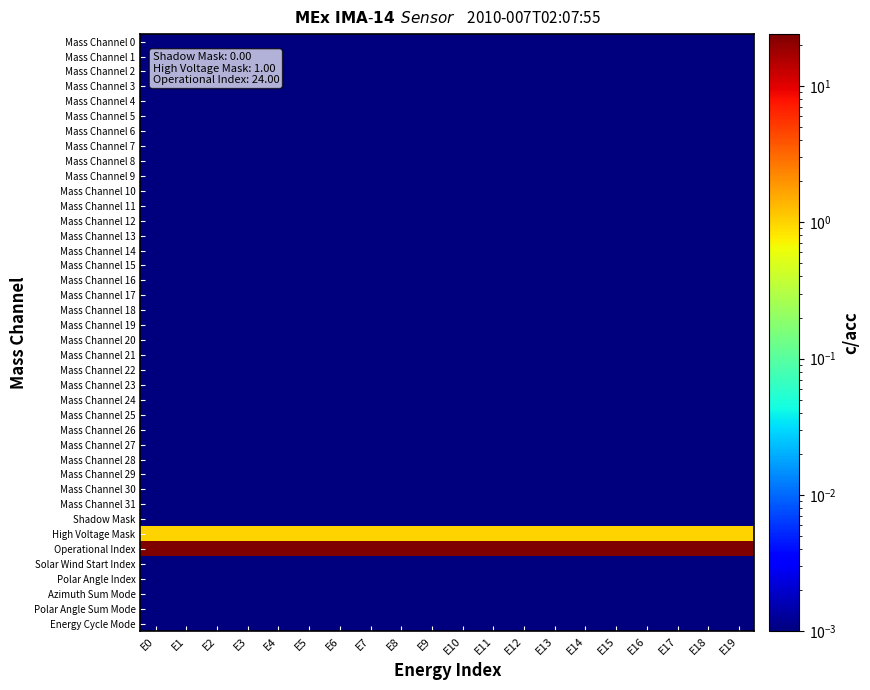

Which series changed the most between E0 and E4?

Mass Channel 0